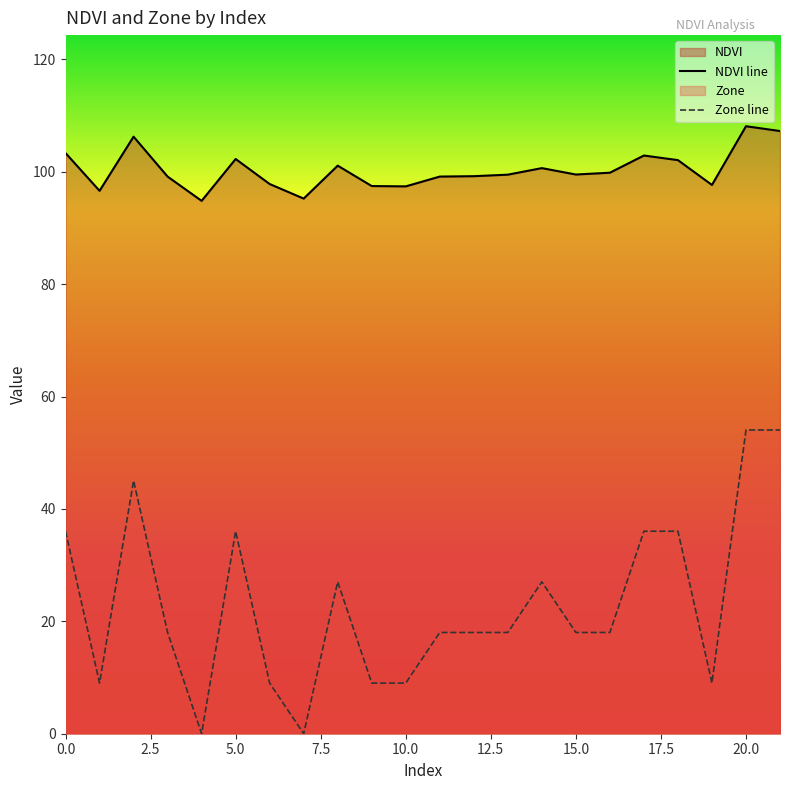

True or false: Zone line has a value of 54.1 at 20.0.

True